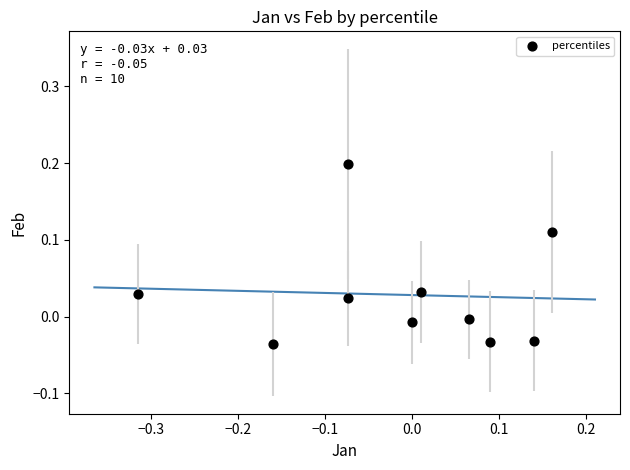

What is the range of X values (max minus min)?

0.5